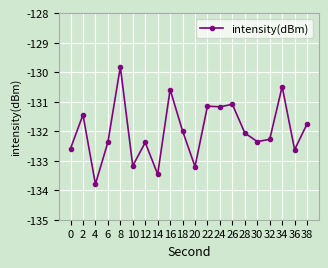

What is the value of the 9th point from the left?

-130.6